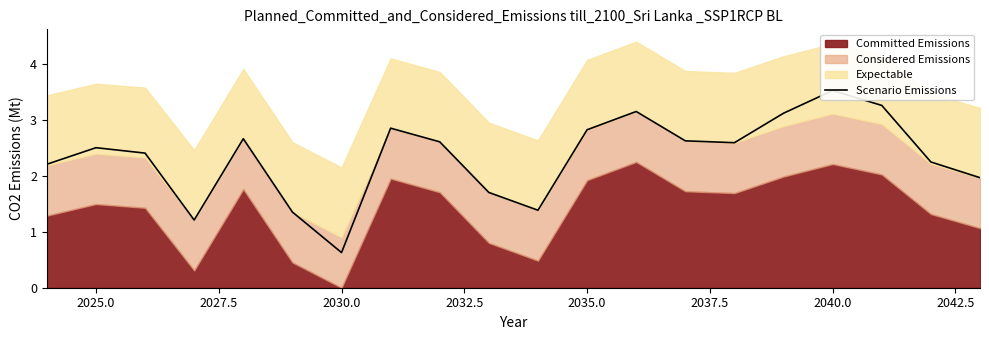

Does the chart have visible grid lines?

No